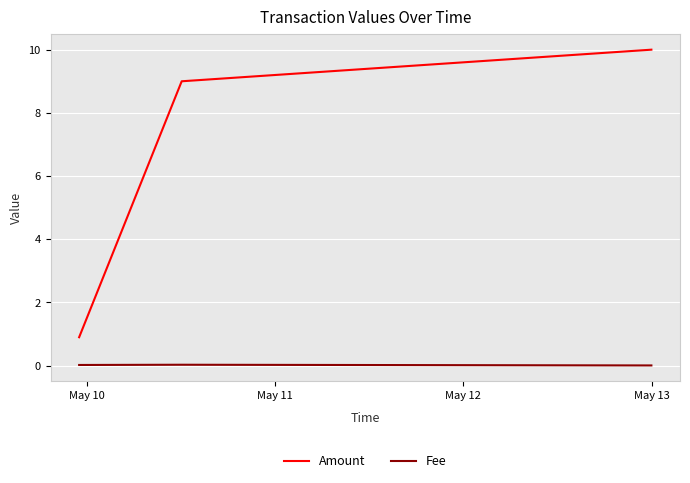

Which series has the largest total across all categories?

Amount